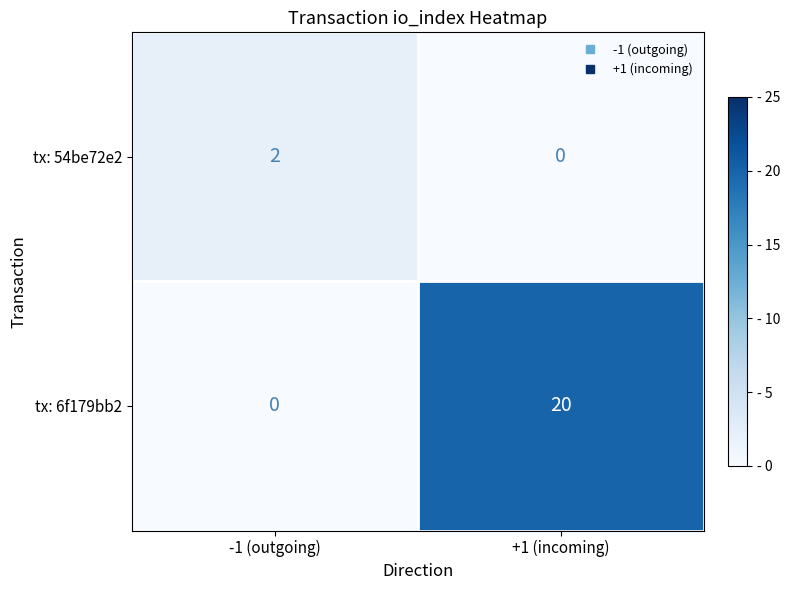

Read the tx: 6f179bb2 value at +1 (incoming), to the nearest 10.

20